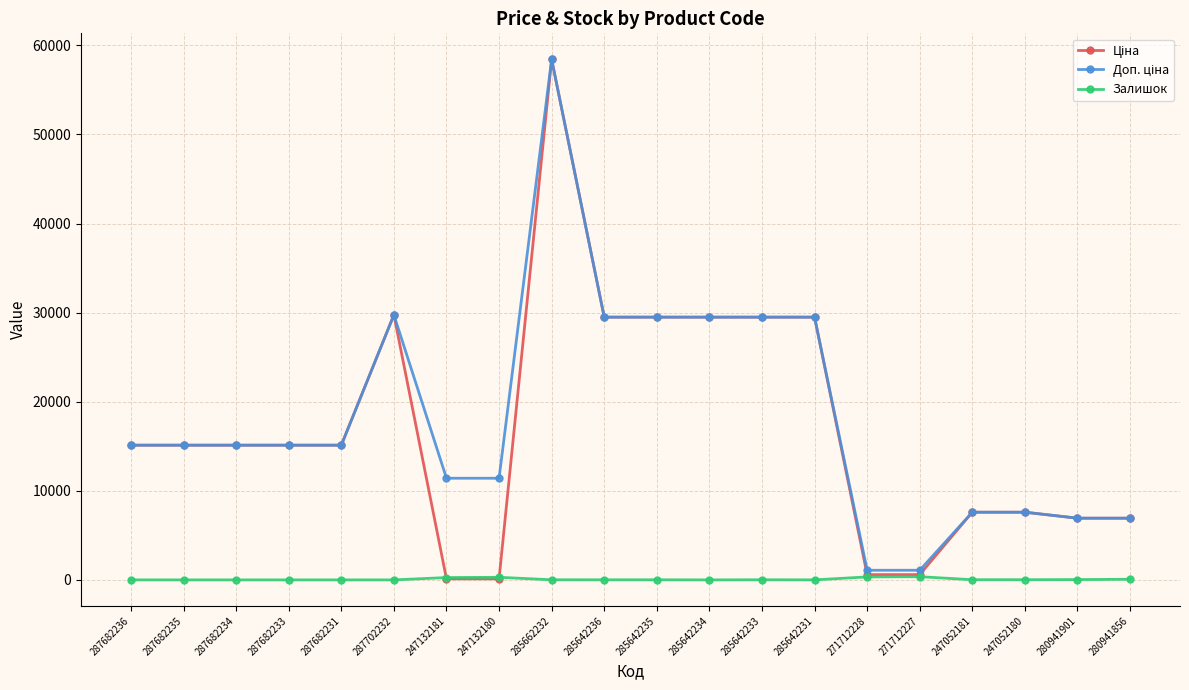

At which category is the sum across all series the highest?

285662232